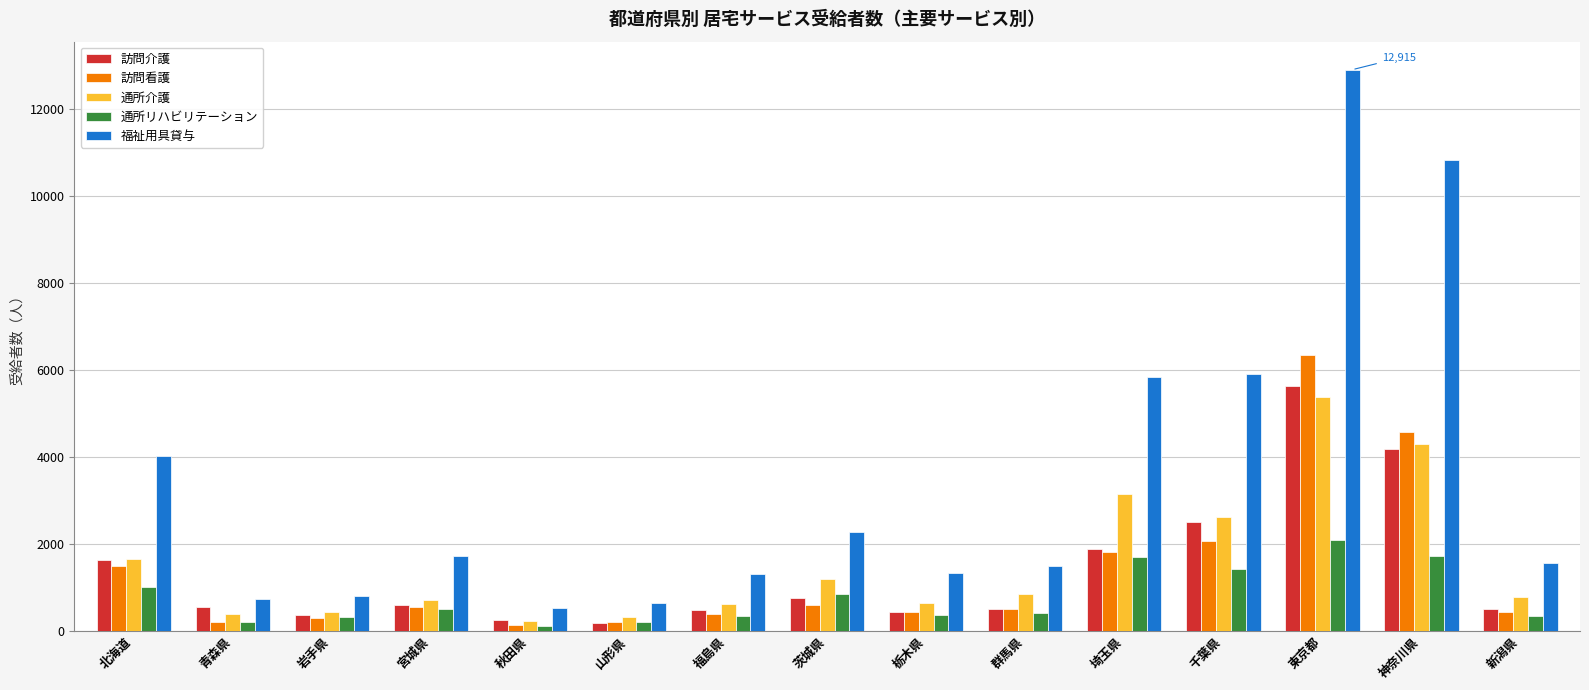

What is the difference between the highest and lowest values at 山形県?

452